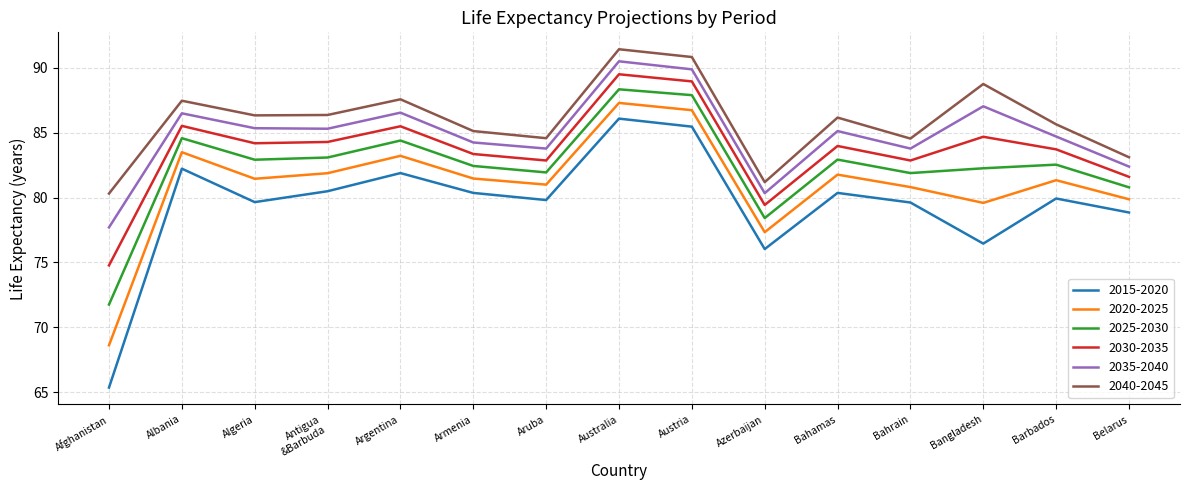

Where is the first local maximum for 2035-2040?

Albania